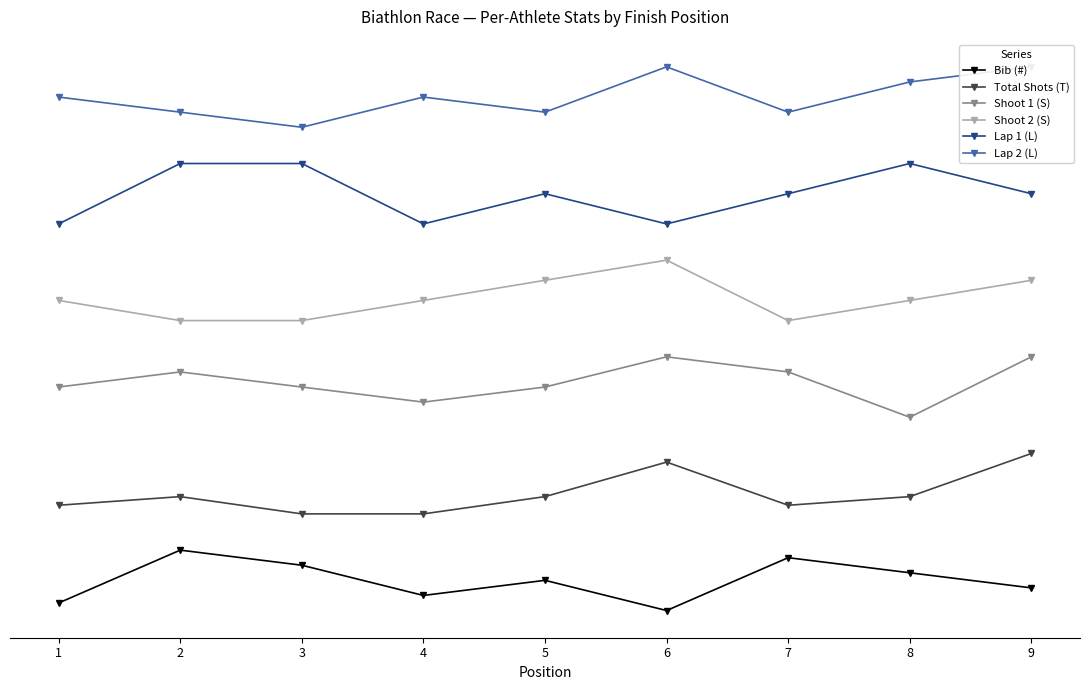

What is the sum of the Lap 1 (L) values at 7 and 5?

69.0